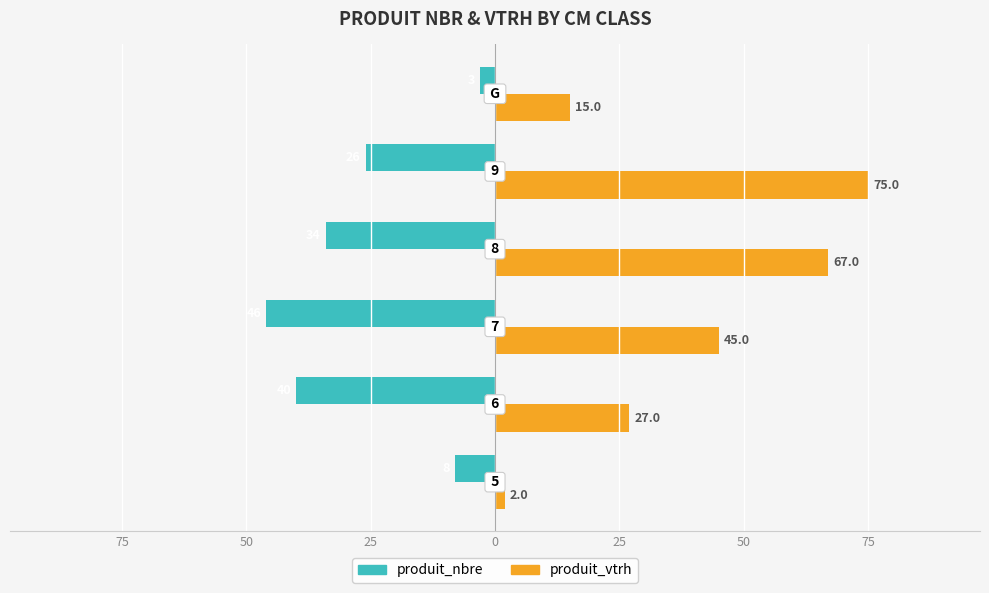

What is the maximum value for produit_nbre?

-3